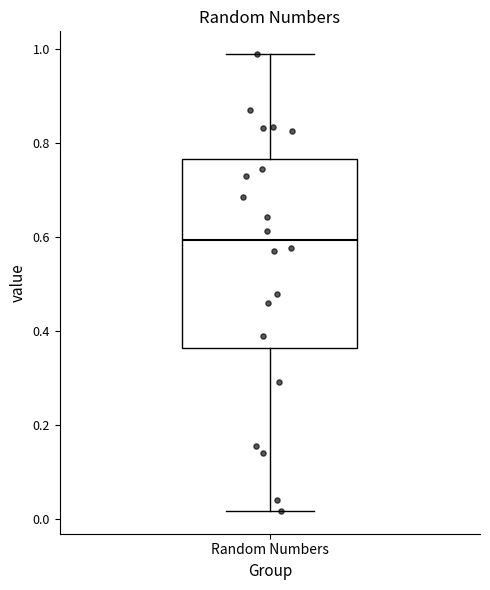

Where is the lower edge of the box for Random Numbers on the y-axis? The values are not printed on the chart, so give them approximately, as read against the axis.

0.36